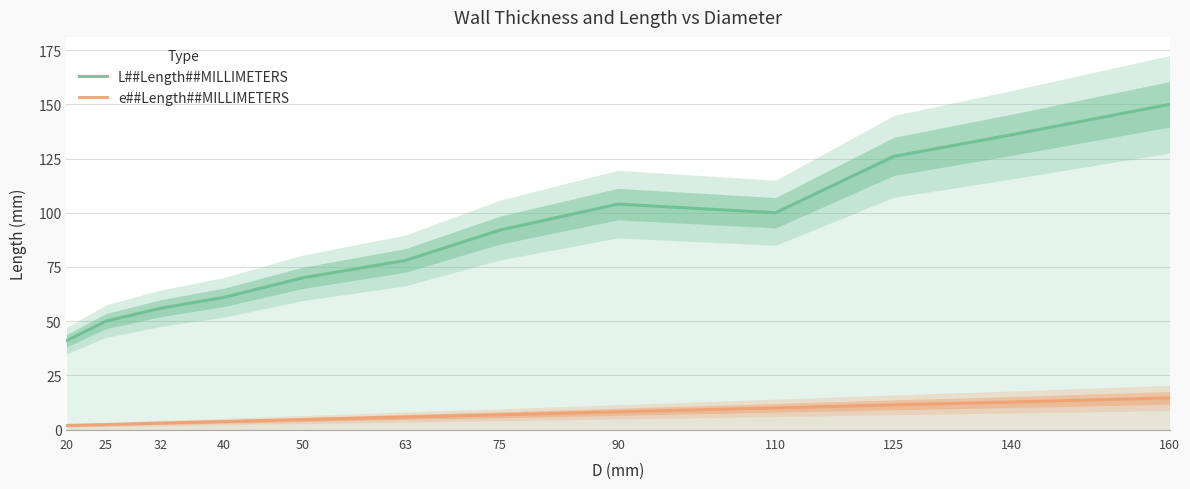

What is the sum of the e##Length##MILLIMETERS values at 20 and 63?

7.7